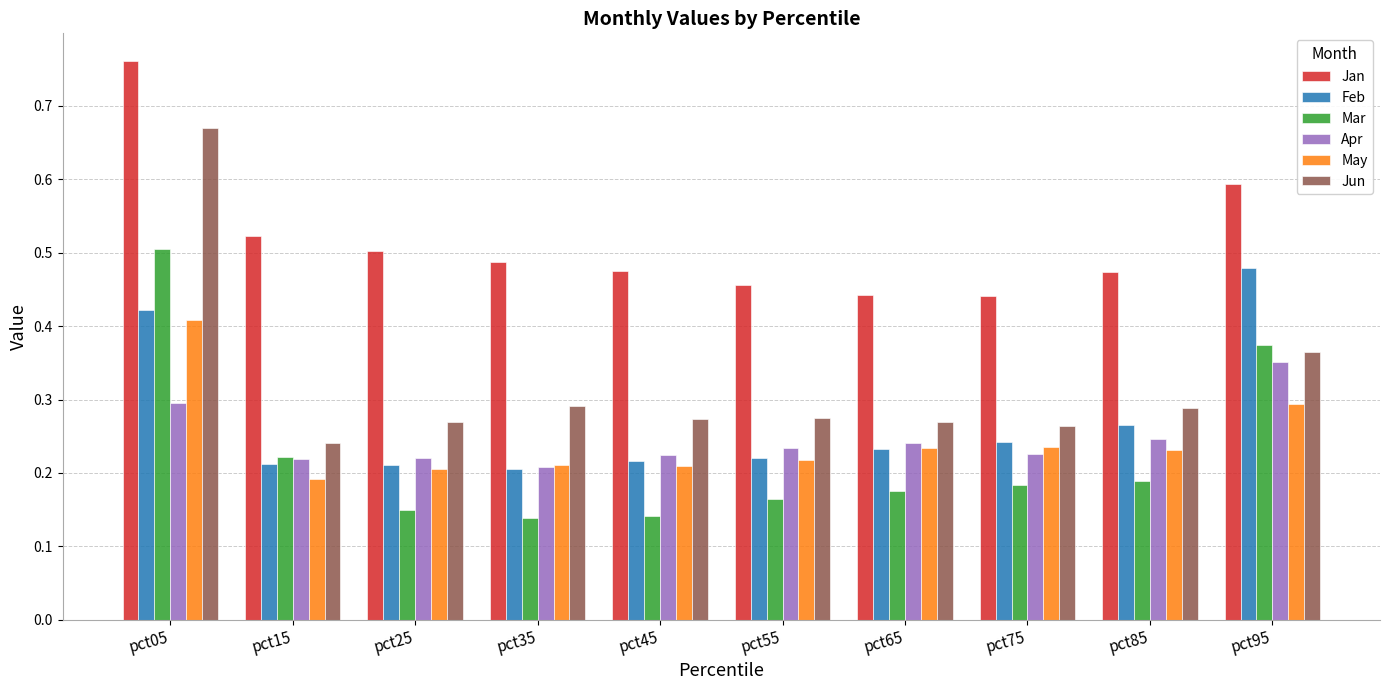

True or false: Apr has a value of 0.1 at pct55.

False